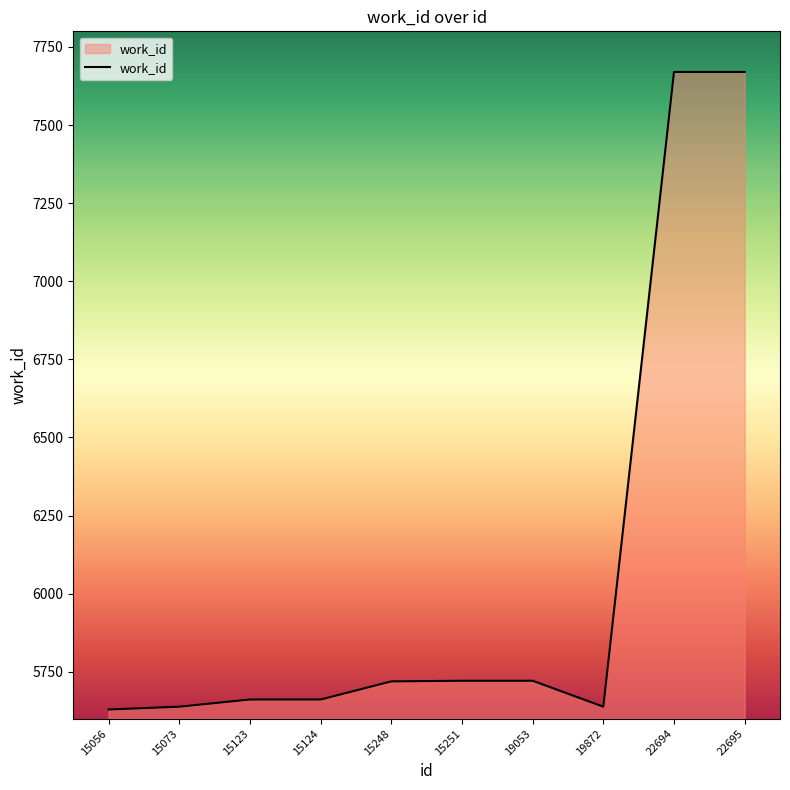

What is the minimum value shown in the chart?

5629